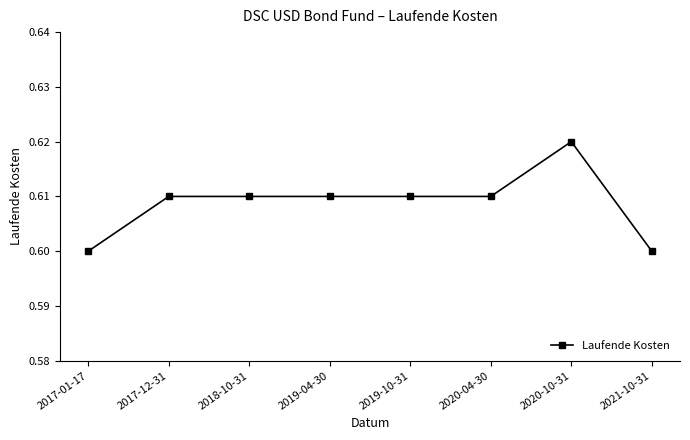

True or false: the data shows 0.6 at 2020-04-30.

True